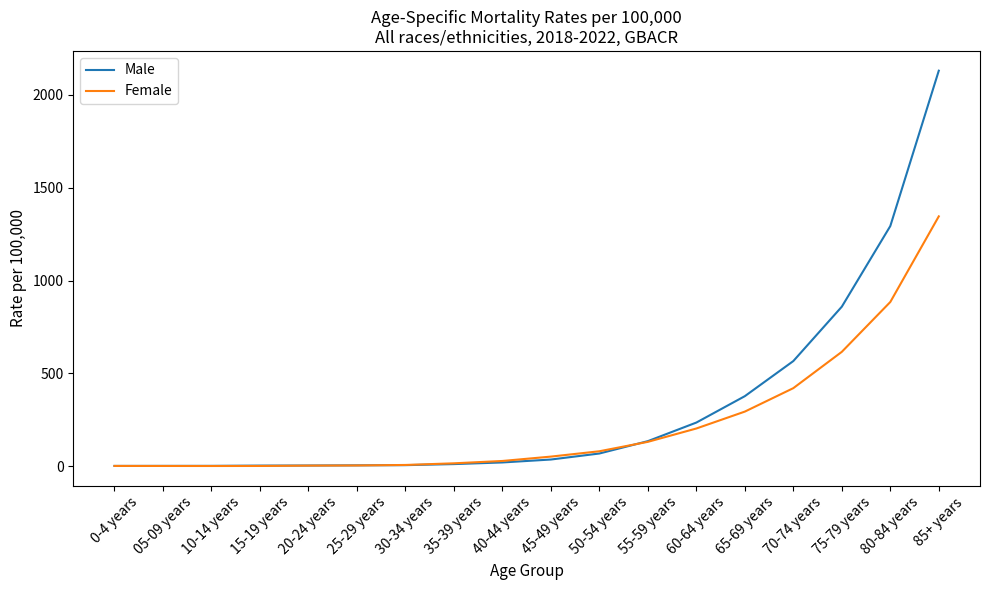

At which category is the sum across all series the highest?

85+ years